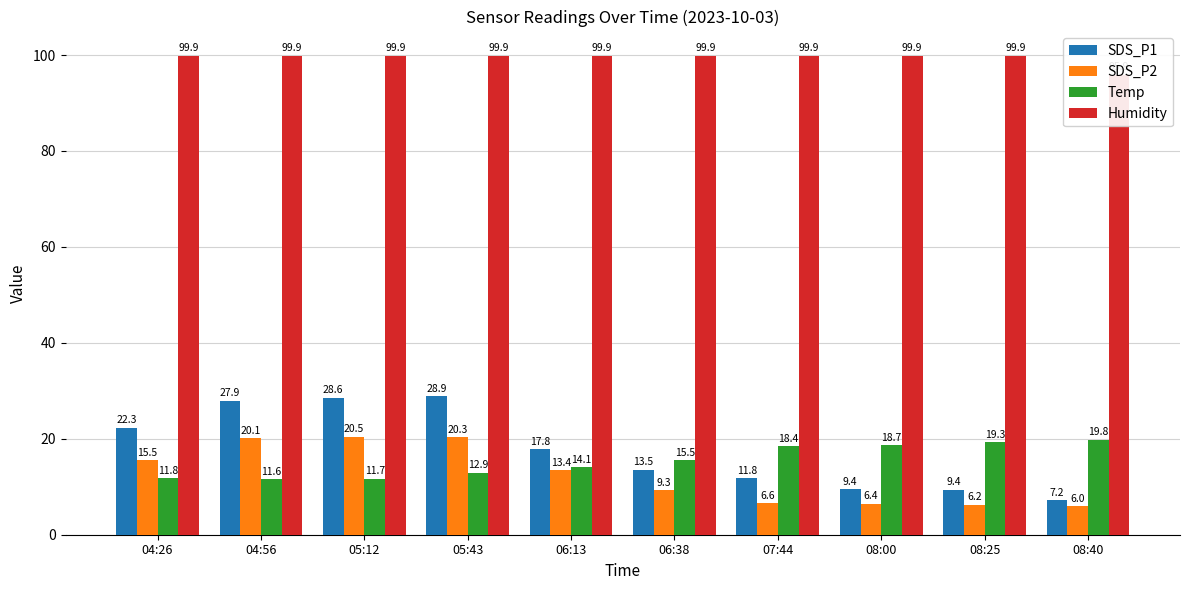

What is the difference between the maximum and second lowest values in the SDS_P1 series?

19.6